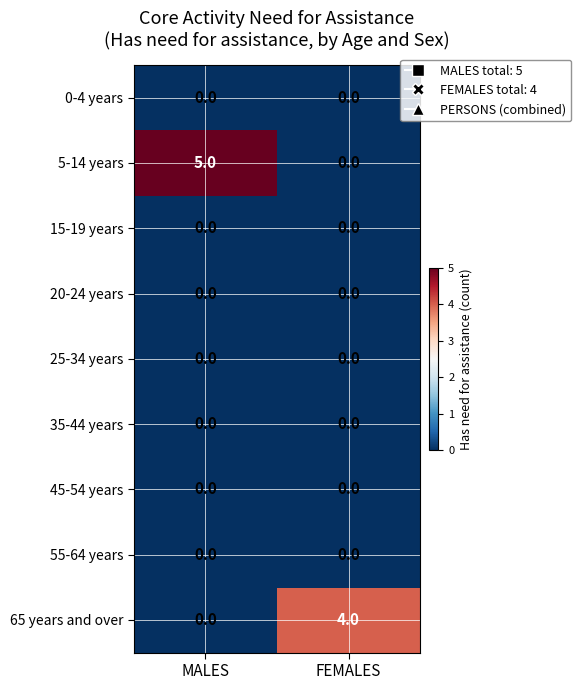

True or false: 55-64 years has a value of 0 at FEMALES.

True